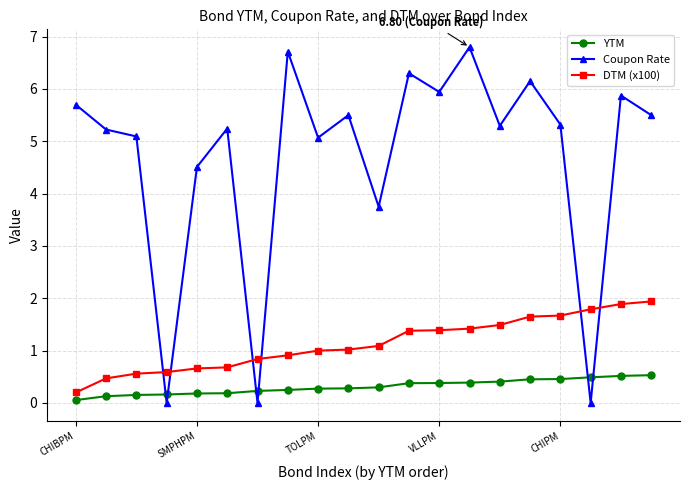

What is the value of the DTM (x100) point at the 9th from the left?

1.0